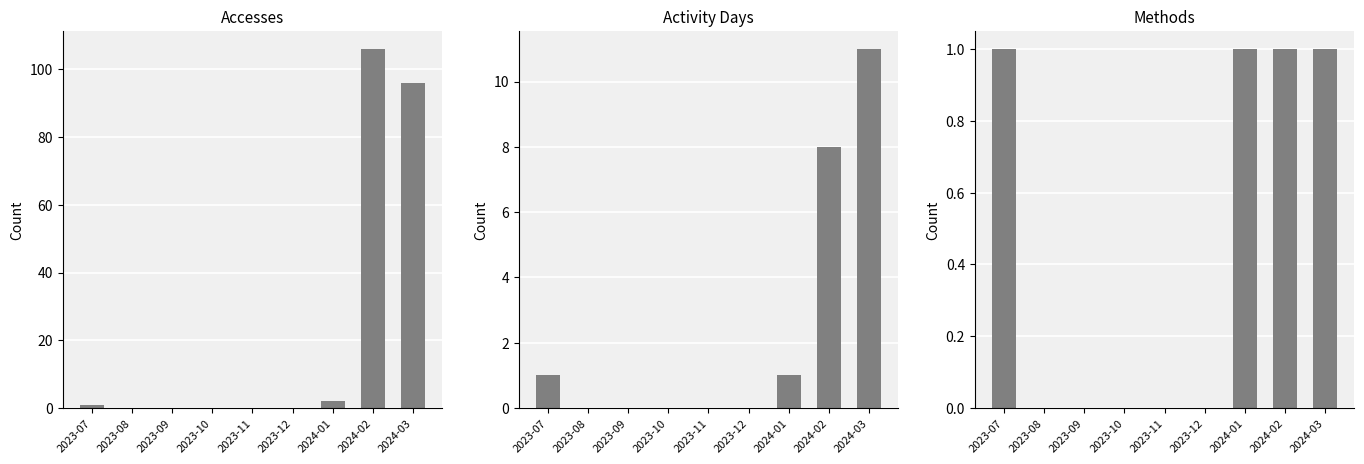

How many groups of bars are there?

9